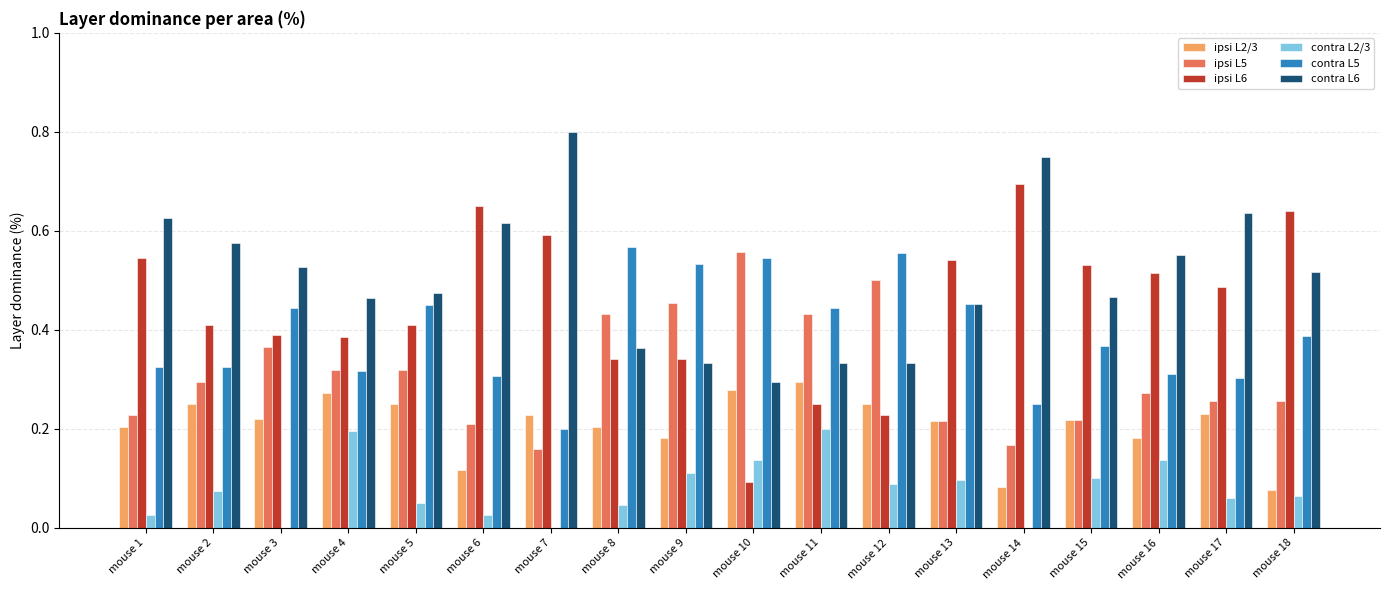

Is it true that ipsi L5 equals 0.4 at mouse 3?

True